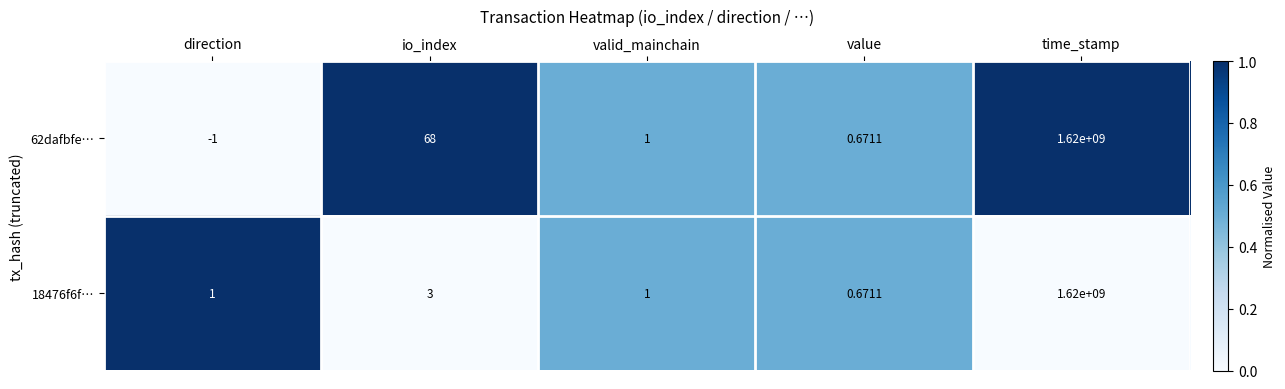

Which label corresponds to the largest value in the chart?

time_stamp